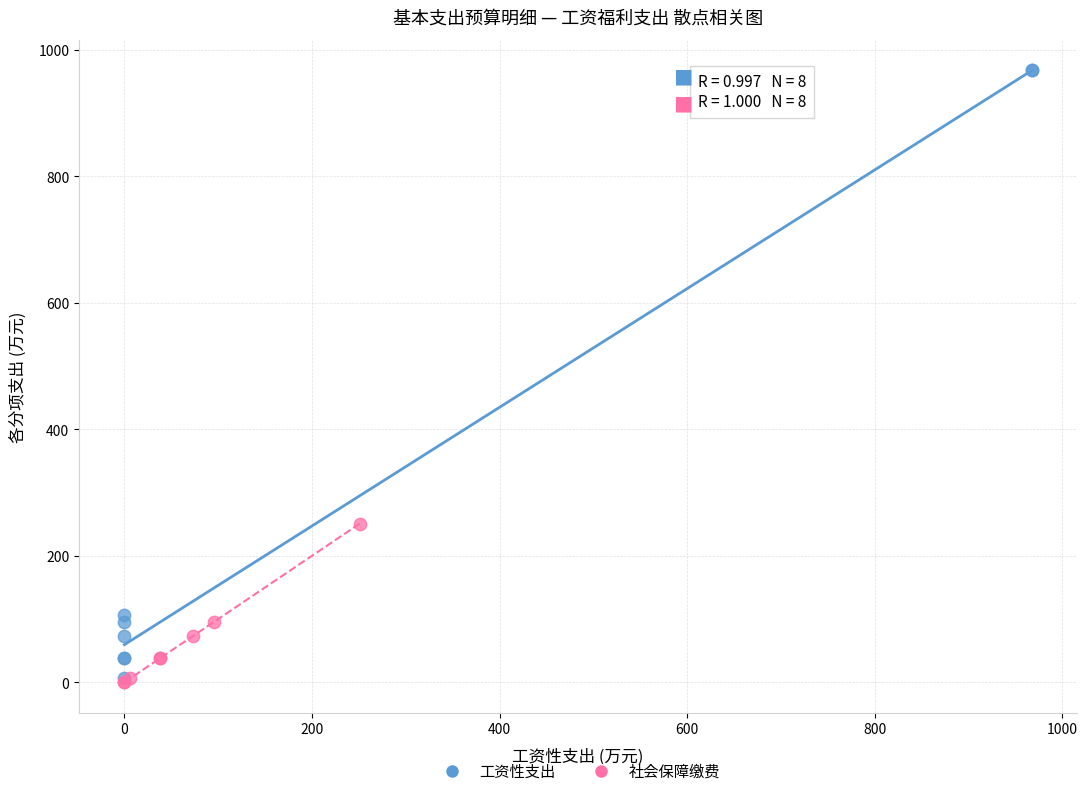

Which series reaches the maximum Y coordinate?

工资性支出